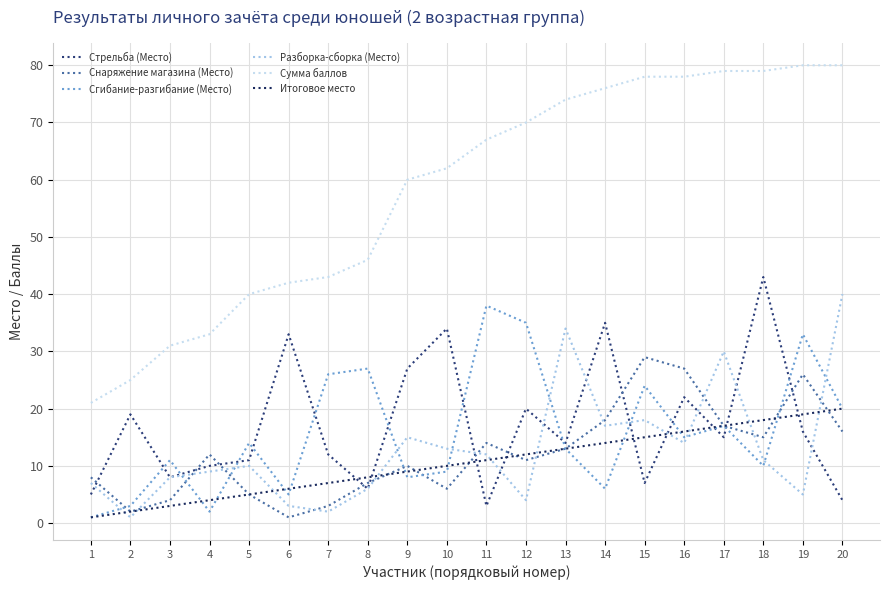

How many series are shown in this chart?

6